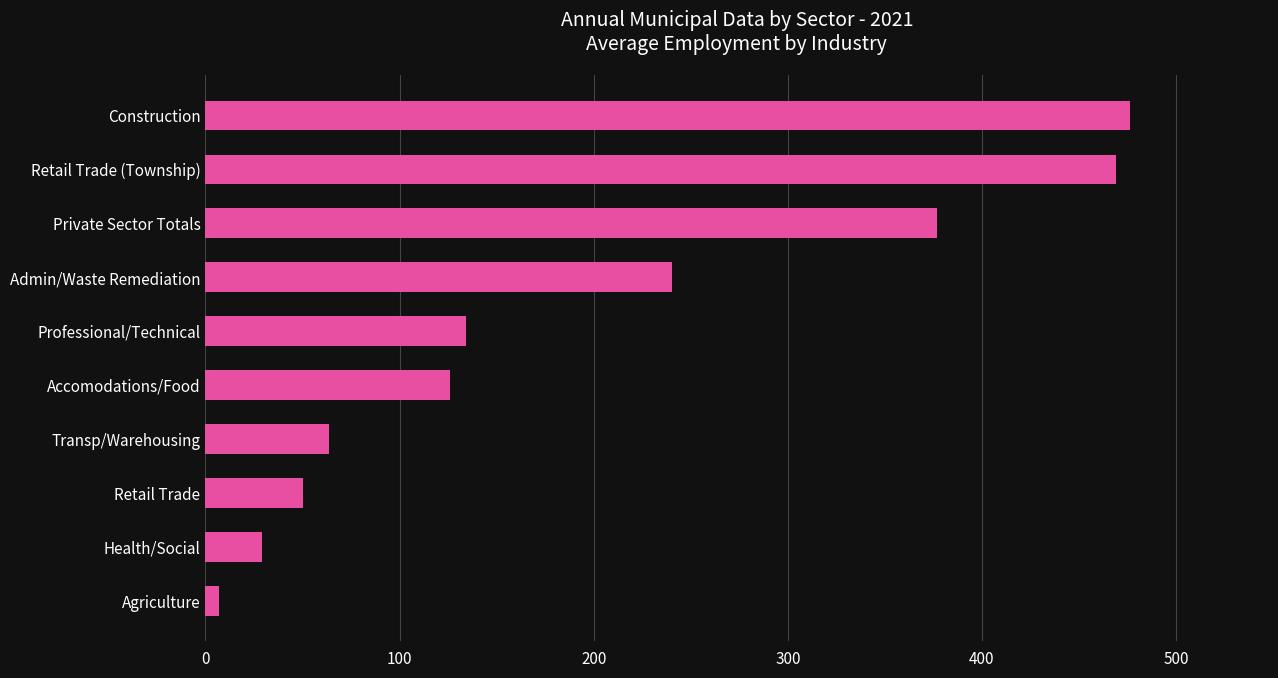

Rank the categories by value from highest to lowest.

Construction, Retail Trade (Township), Private Sector Totals, Admin/Waste Remediation, Professional/Technical, Accomodations/Food, Transp/Warehousing, Retail Trade, Health/Social, Agriculture